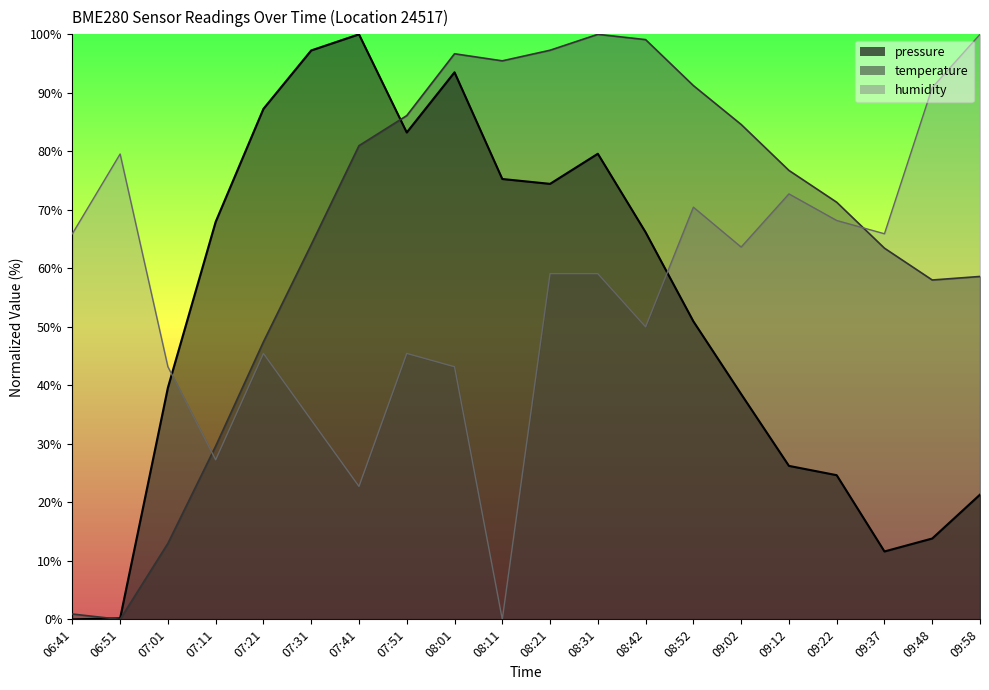

Does the chart display data point markers on the line(s)?

No